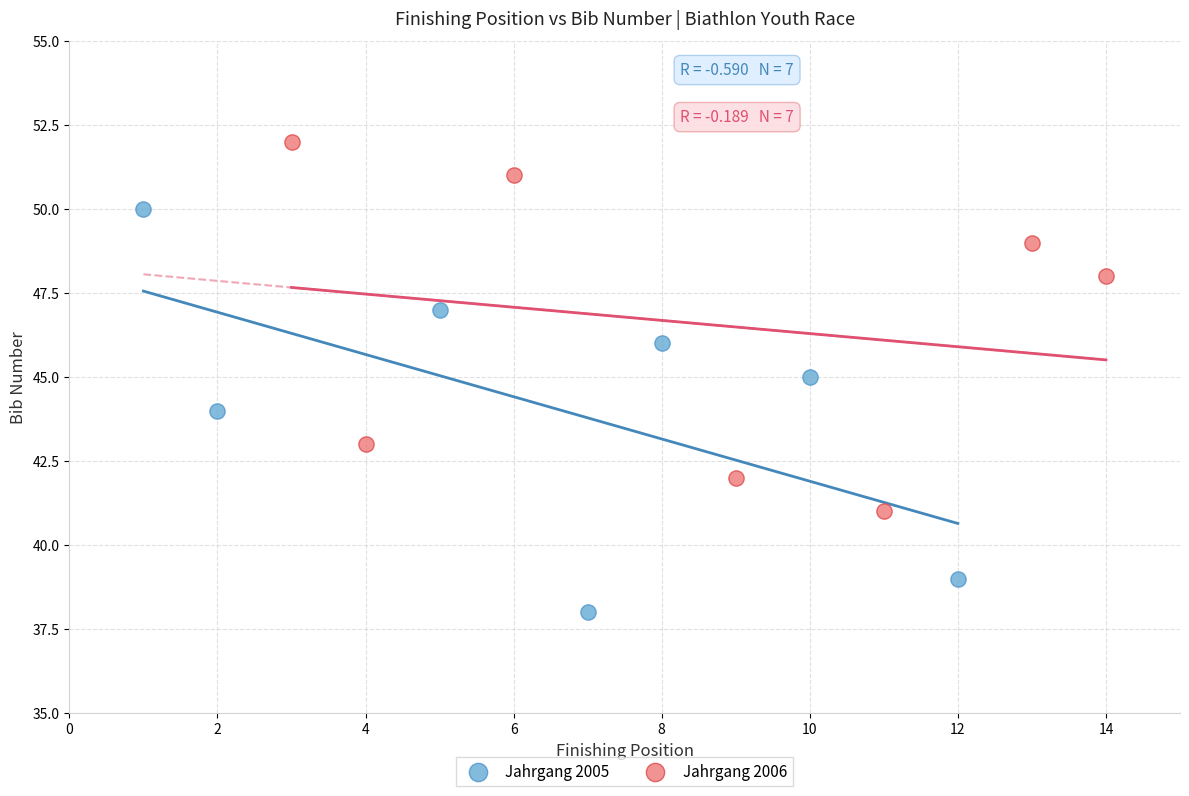

Which series reaches the minimum Y coordinate?

Jahrgang 2005